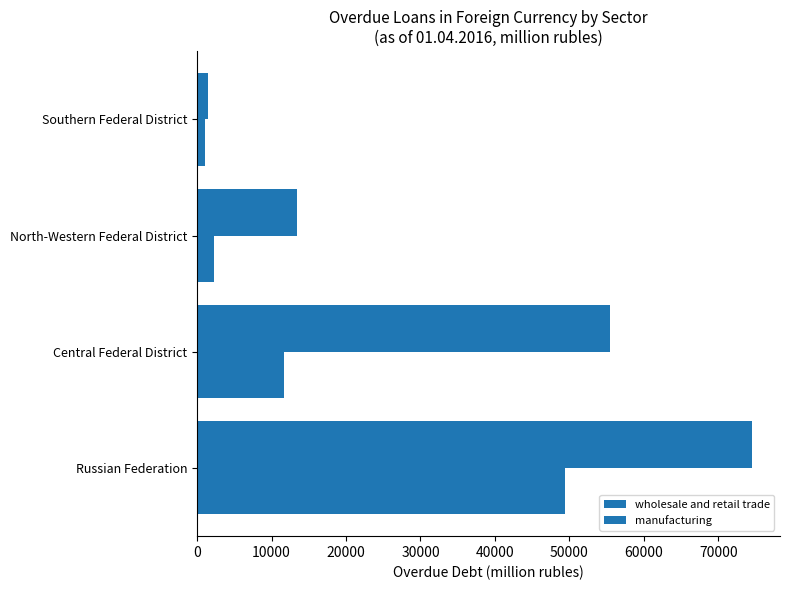

How many distinct data groups are displayed?

2